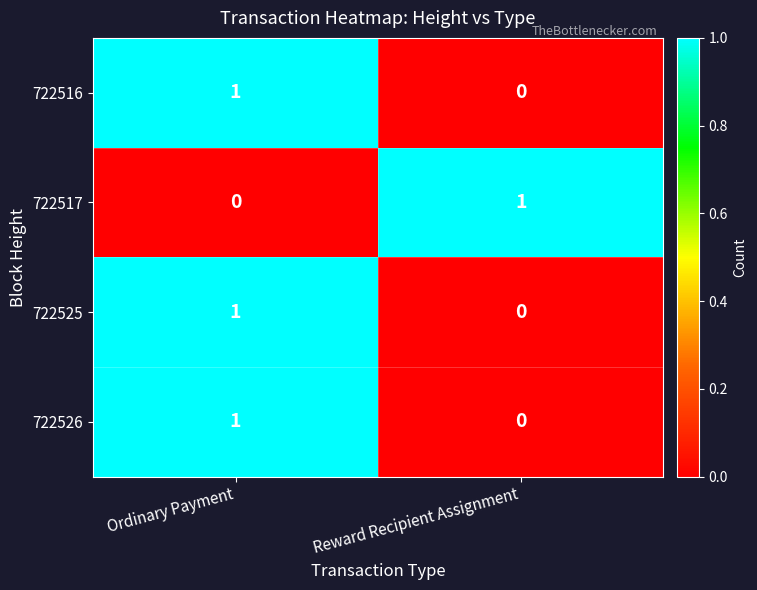

The value of 722517 at Reward Recipient Assignment is 1. True or false?

True